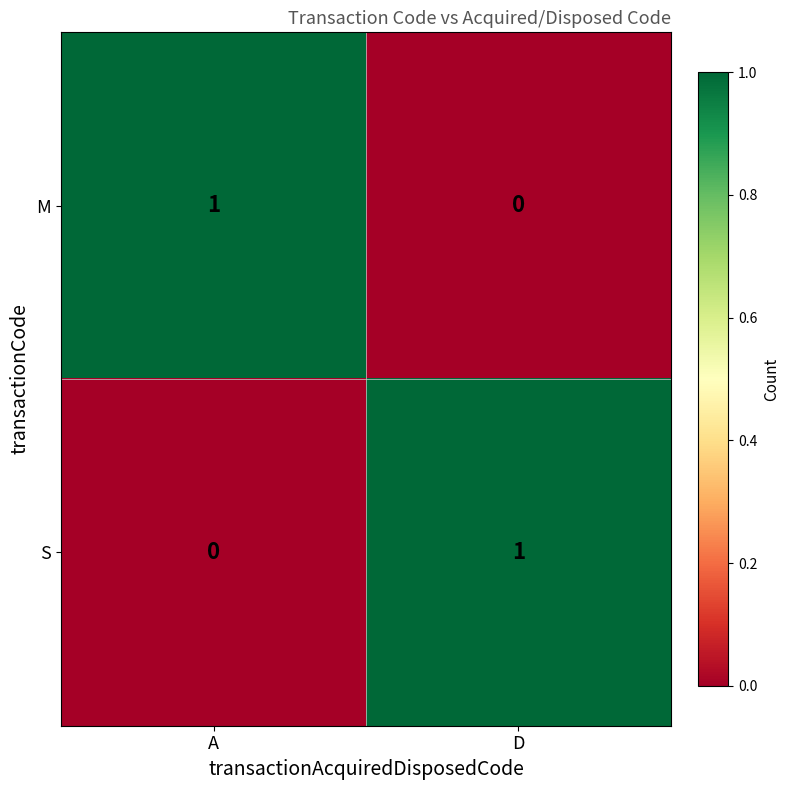

True or false: M has a value of 0 at D.

True